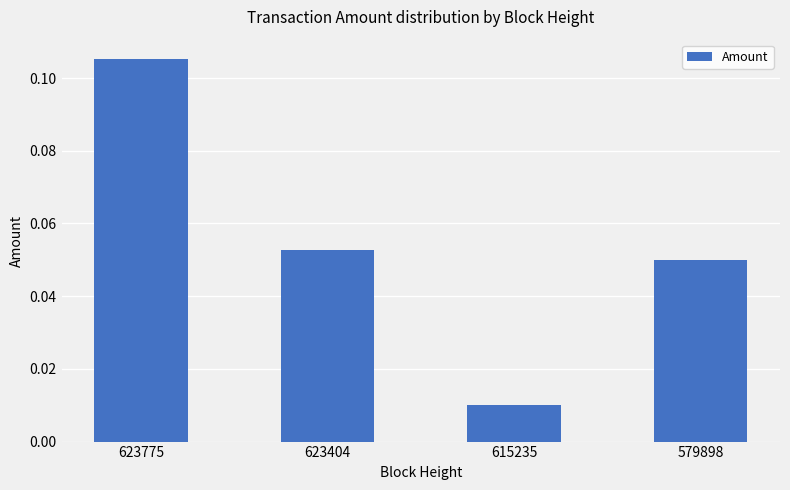

How many values are between 0 and 1?

4